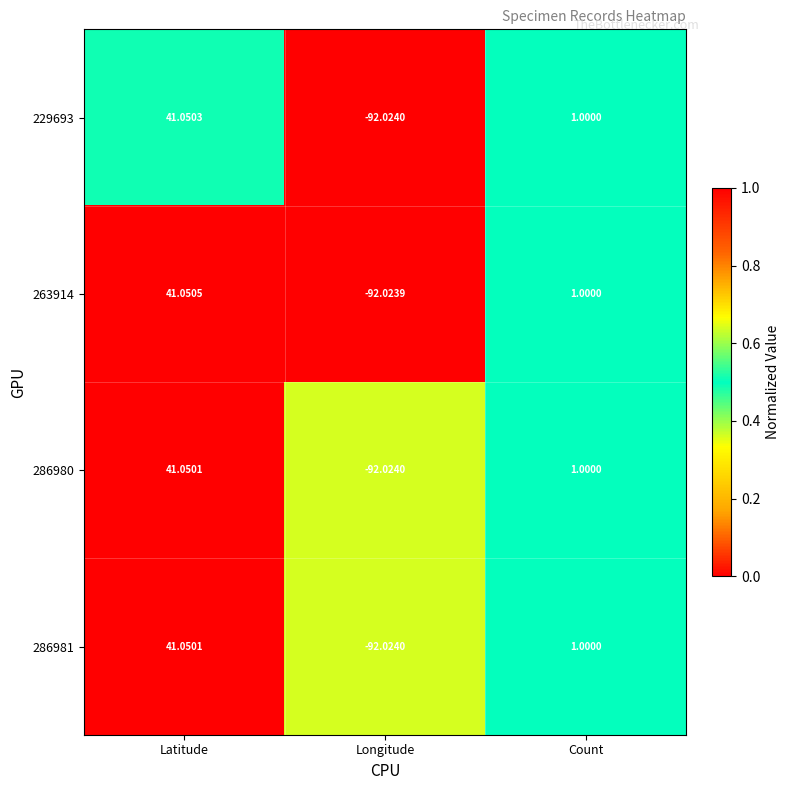

At which label is 263914 closest to -25?

Count